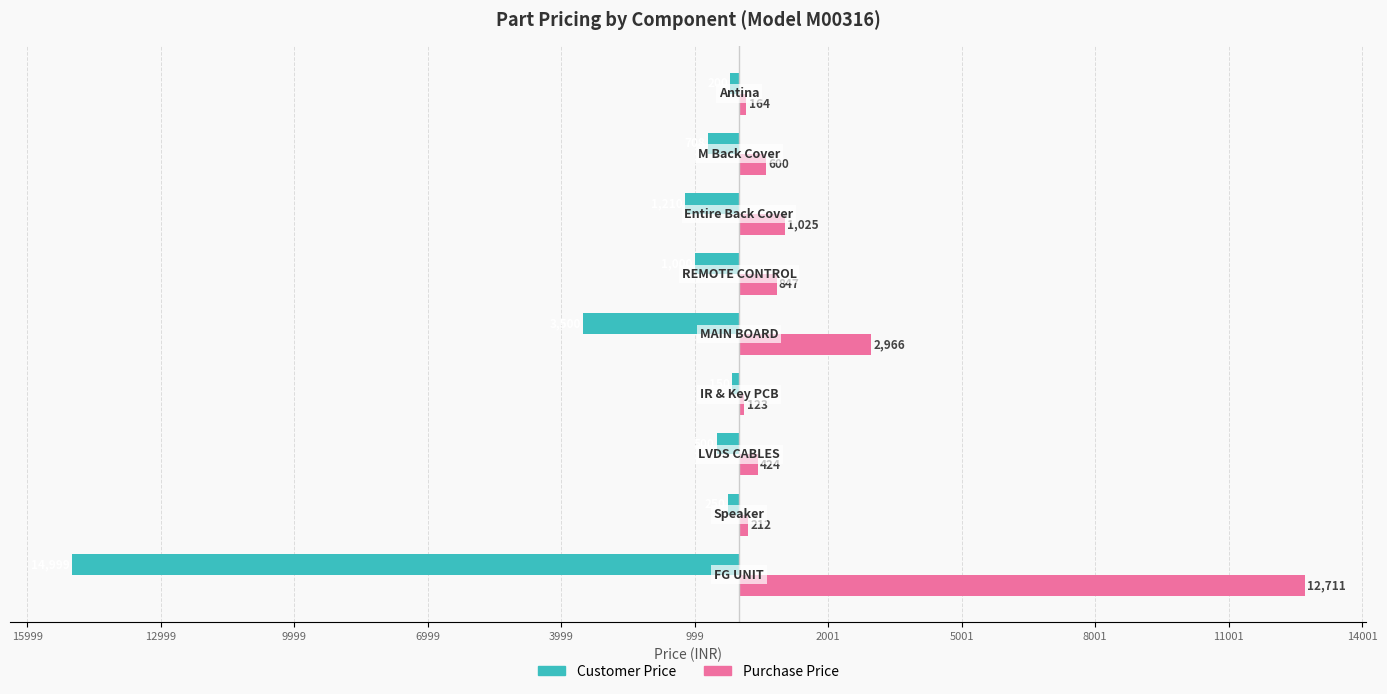

What position from the left is 9999?

3